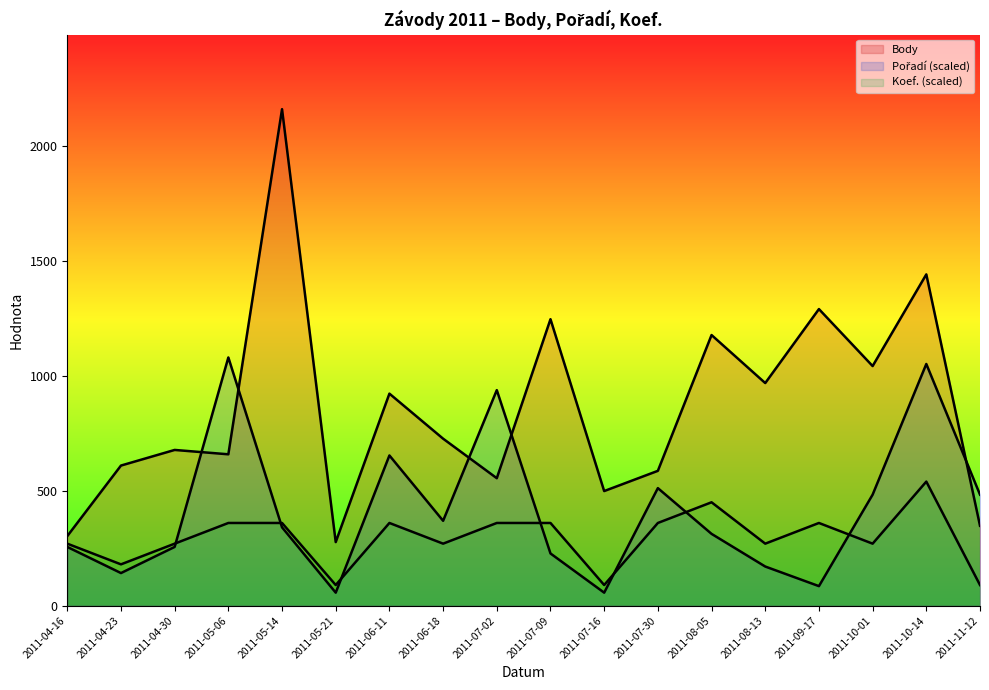

At which category does the chart reach its peak across all series?

2011-05-14